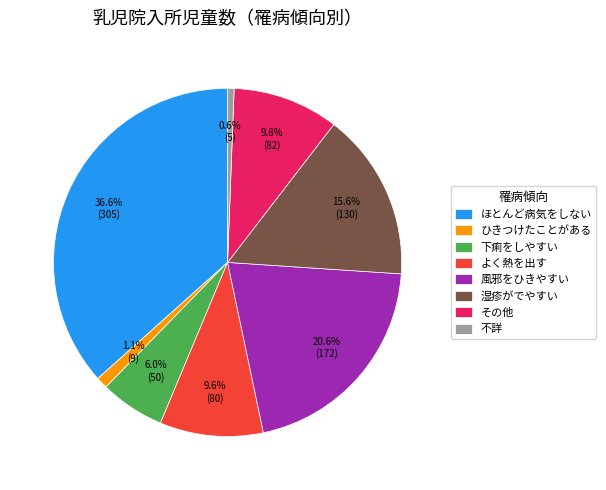

Which category has the biggest portion of the pie?

ほとんど病気をしない